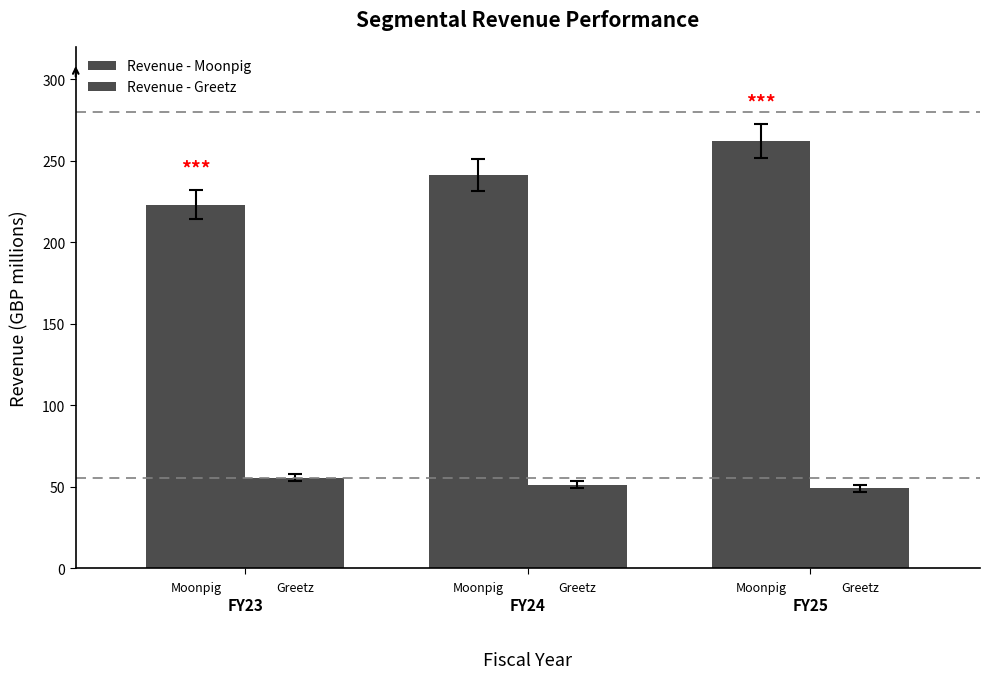

Rank the series by their average value, from lowest to highest.

Revenue - Greetz, Revenue - Moonpig